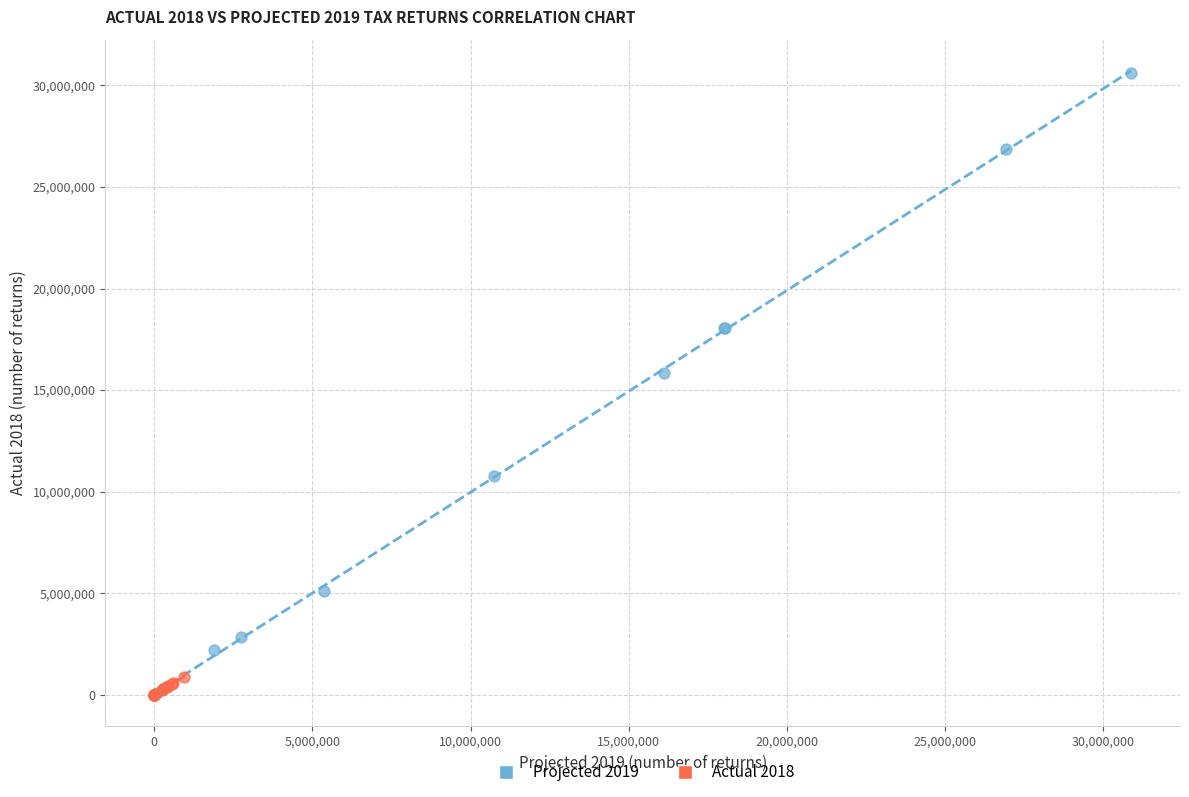

Which series has the largest Y range (max minus min)?

Projected 2019